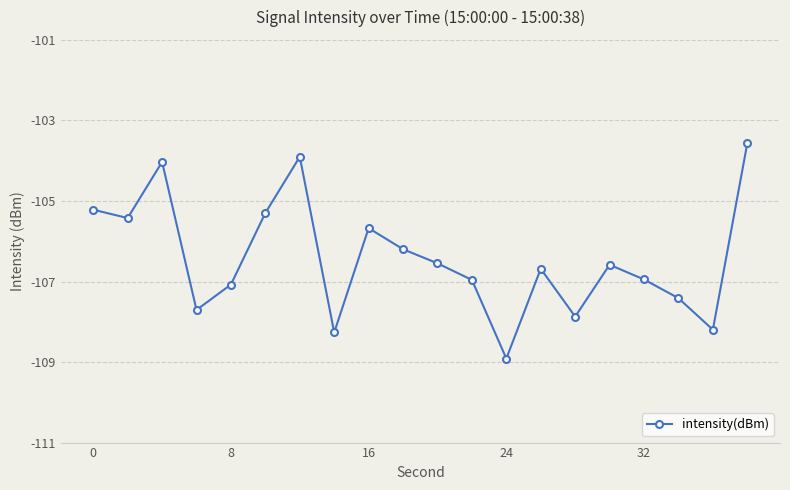

How many points are higher than both their immediate neighbors (excluding endpoints)?

5